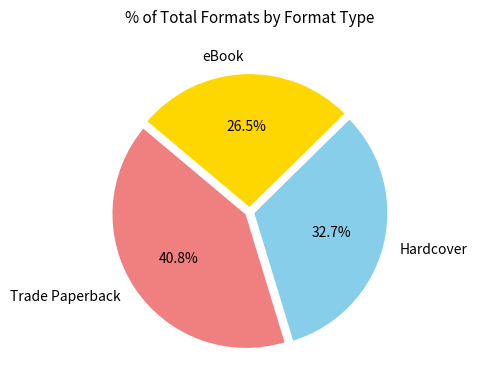

Approximately how many times larger is the value at Trade Paperback compared to eBook?

1.5